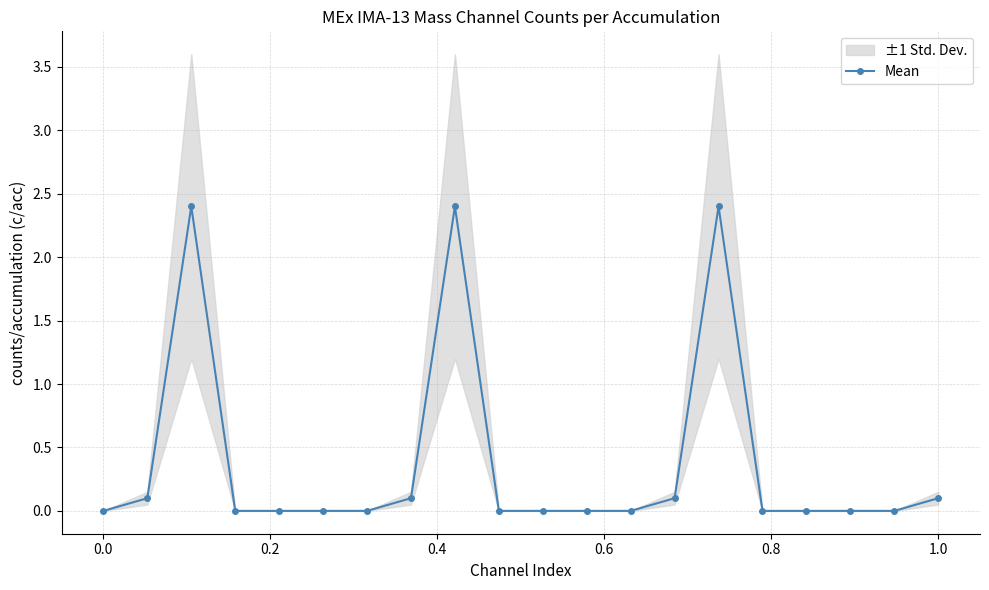

What is the maximum value shown in the chart?

2.4